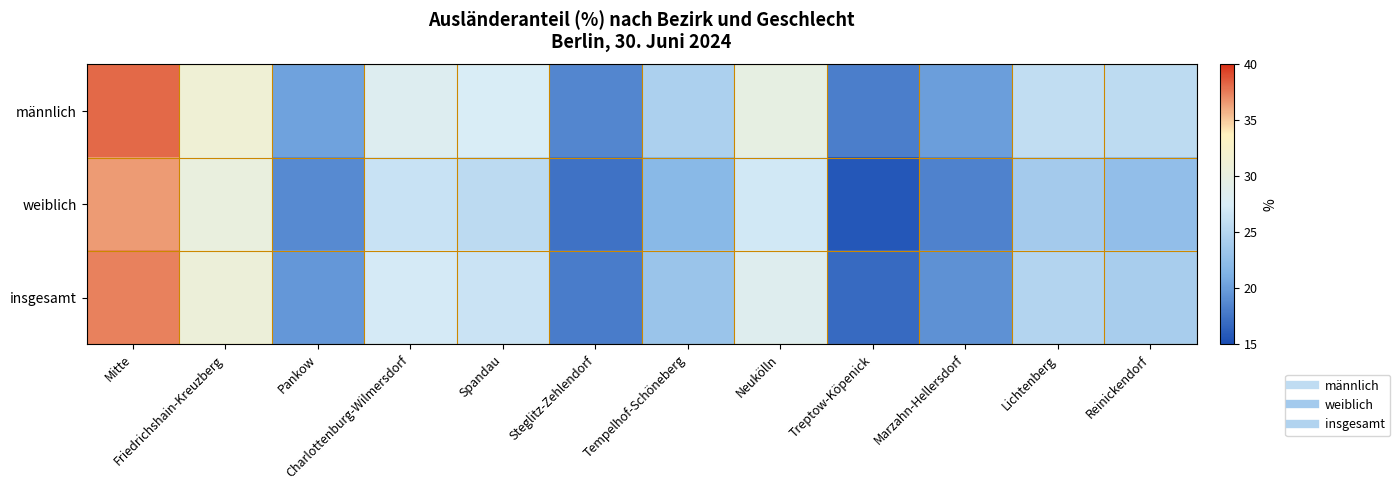

Reading left to right, list all the values displayed in this chart.

männlich: Mitte=38.2	Friedrichshain-Kreuzberg=31.3	Pankow=20.3	Charlottenburg-Wilmersdorf=28.2	Spandau=27.5	Steglitz-Zehlendorf=18.6	Tempelhof-Schöneberg=24.4	Neukölln=29.8	Treptow-Köpenick=18.1	Marzahn-Hellersdorf=20.0	Lichtenberg=25.9	Reinickendorf=25.6
weiblich: Mitte=36.5	Friedrichshain-Kreuzberg=30.3	Pankow=18.9	Charlottenburg-Wilmersdorf=26.4	Spandau=25.5	Steglitz-Zehlendorf=17.4	Tempelhof-Schöneberg=22.0	Neukölln=27.0	Treptow-Köpenick=15.7	Marzahn-Hellersdorf=18.4	Lichtenberg=23.8	Reinickendorf=22.6
insgesamt: Mitte=37.4	Friedrichshain-Kreuzberg=30.8	Pankow=19.6	Charlottenburg-Wilmersdorf=27.3	Spandau=26.5	Steglitz-Zehlendorf=18.0	Tempelhof-Schöneberg=23.2	Neukölln=28.4	Treptow-Köpenick=16.9	Marzahn-Hellersdorf=19.2	Lichtenberg=24.9	Reinickendorf=24.1